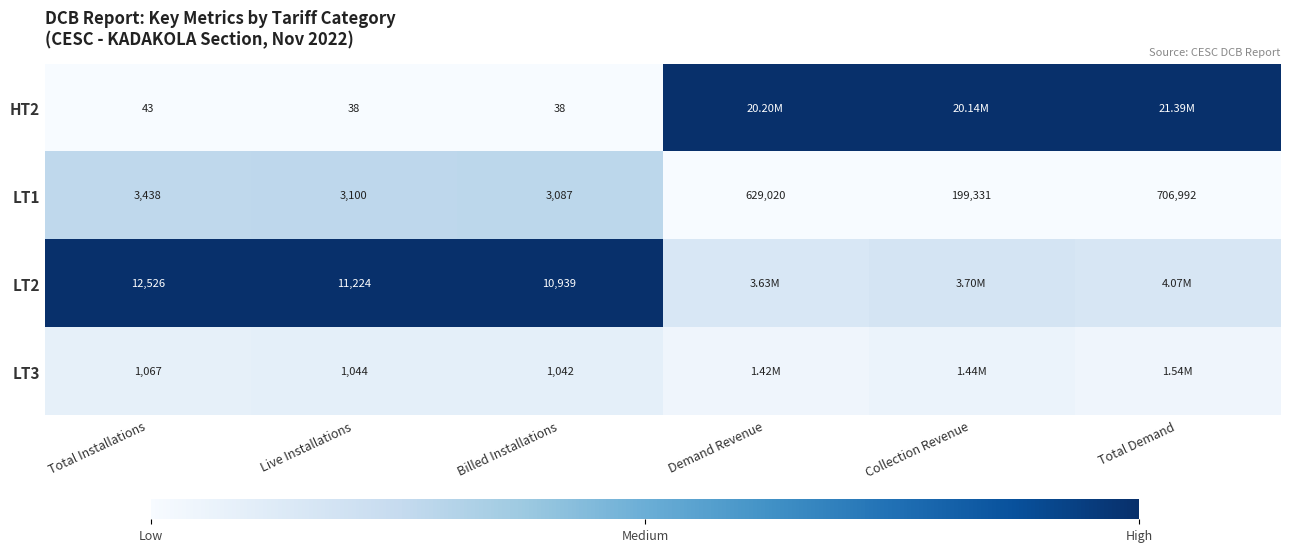

Where does the LT1 series first go above 199331?

Demand Revenue